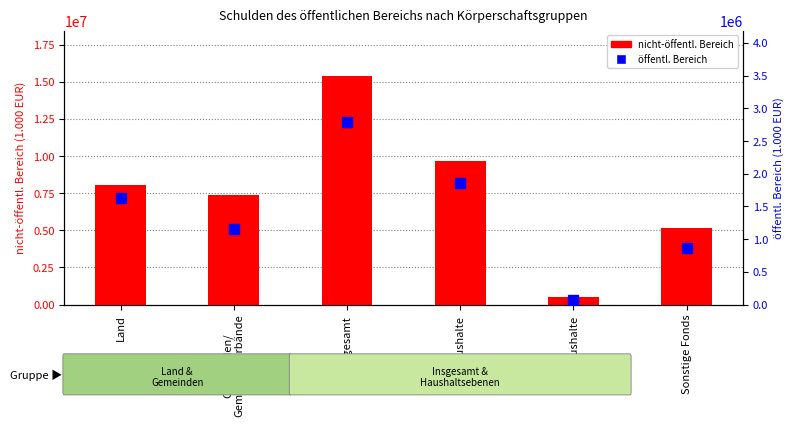

How many values in the Schulden beim nicht-öffentlichen Bereich series exceed 8022642?

3